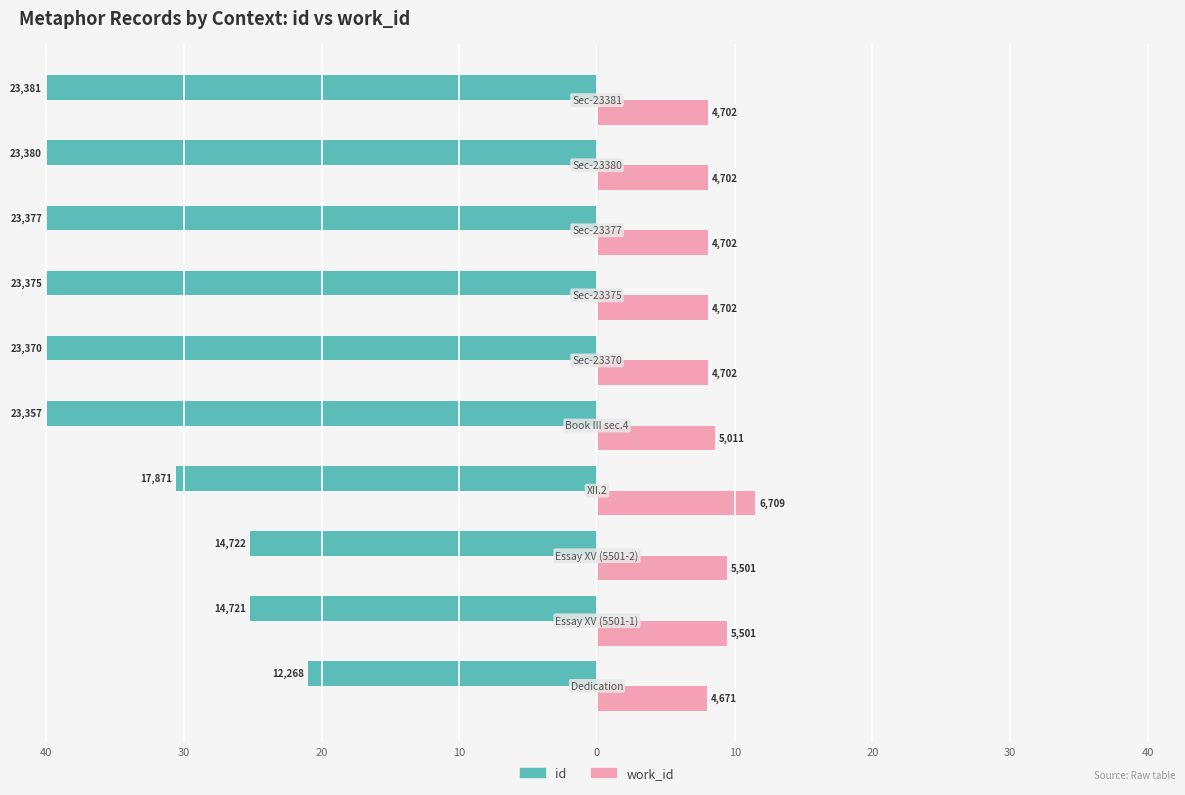

What are all the series names shown in the legend?

id, work_id